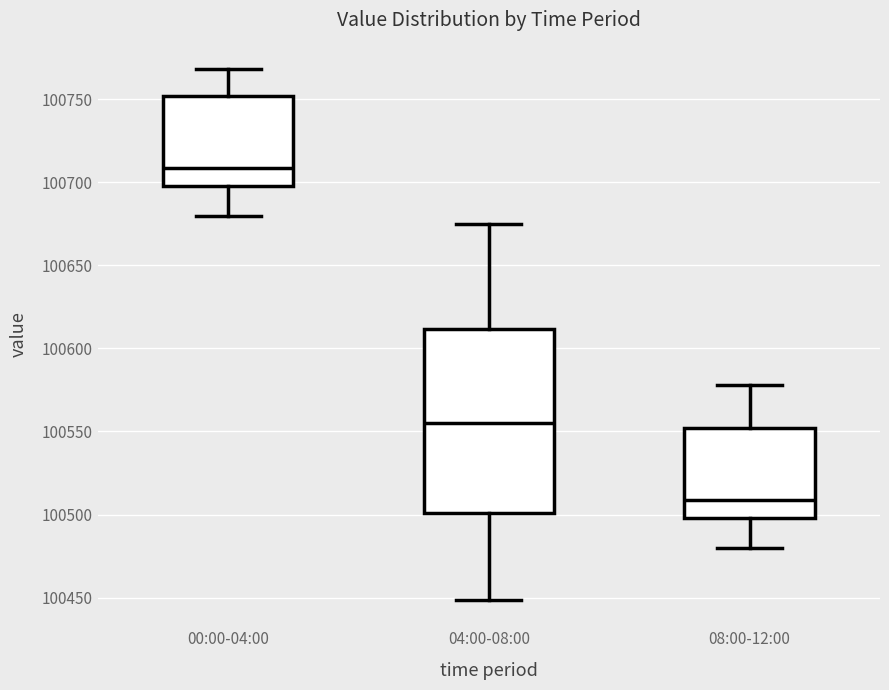

Where is the lower edge of the box for 04:00-08:00 on the y-axis? The values are not printed on the chart, so give them approximately, as read against the axis.

100500